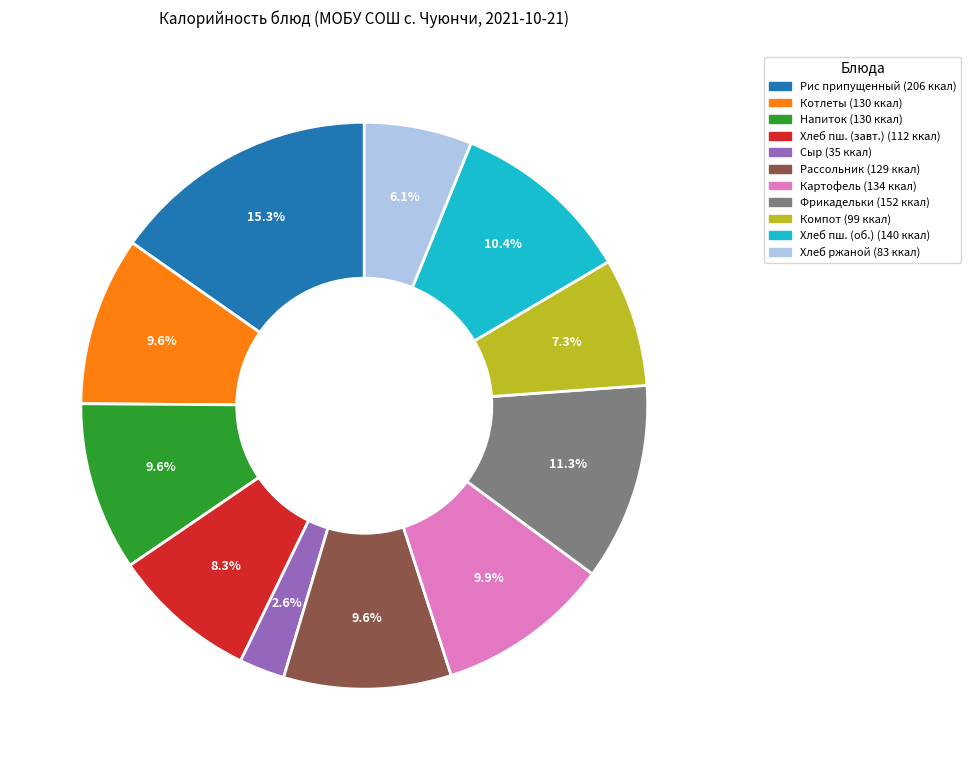

How many segments does this pie chart have?

11